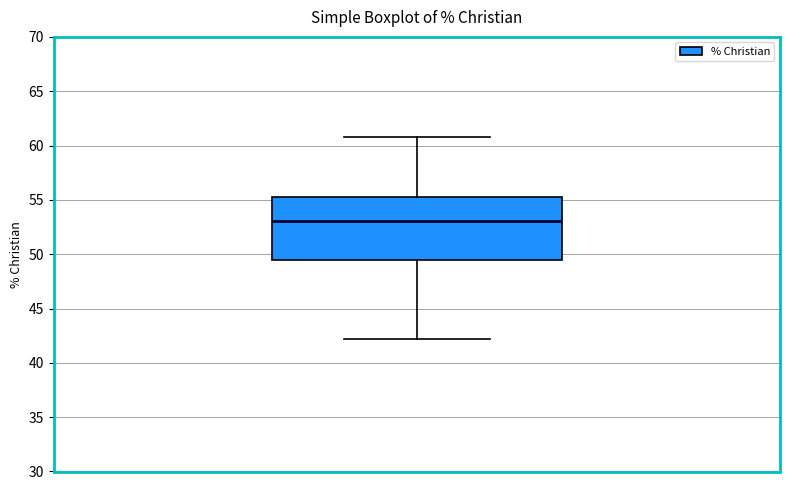

Read this box plot against the y-axis: the position of the median line, the range covered by the box, and the ends of both whiskers. The values are not printed on the chart, so give them approximately, as read against the axis.

median 53.0, box 49.5 to 55.5, whiskers 42.0 to 61.0